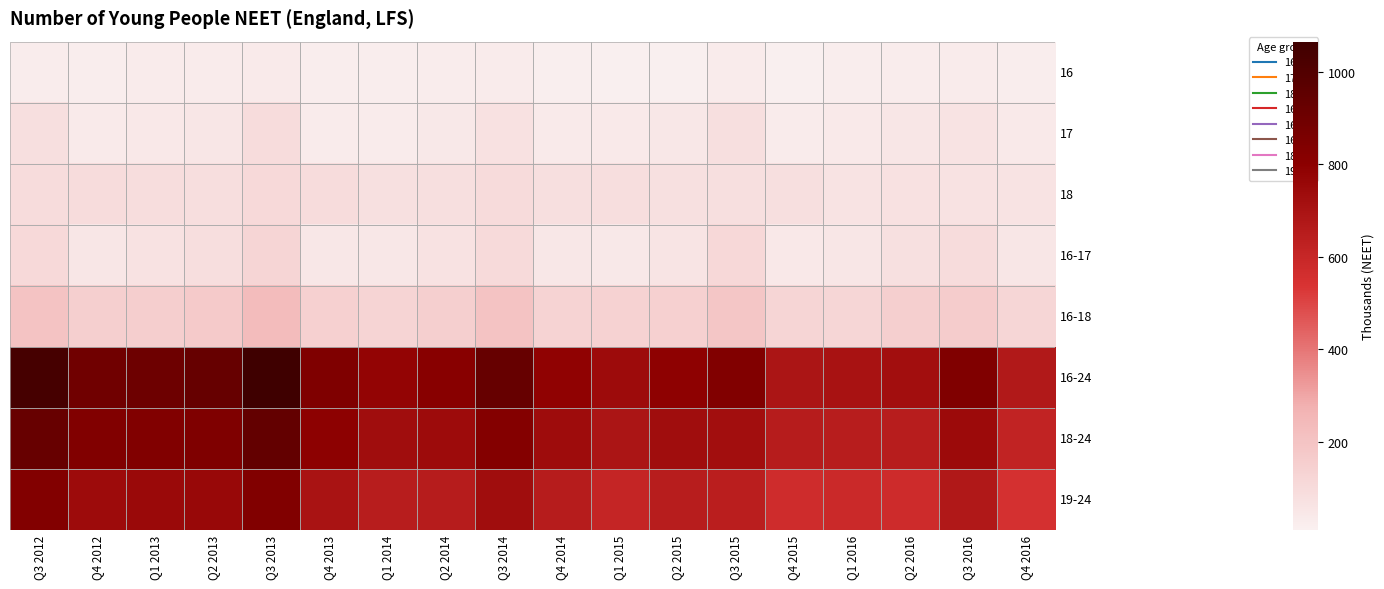

Reading left to right, list all the values displayed in this chart.

16: Q3 2012=26	Q4 2012=22	Q1 2013=27	Q2 2013=30	Q3 2013=32	Q4 2013=21	Q1 2014=20	Q2 2014=24	Q3 2014=30	Q4 2014=15	Q1 2015=10	Q2 2015=14	Q3 2015=28	Q4 2015=12	Q1 2016=20	Q2 2016=25	Q3 2016=30	Q4 2016=20
17: Q3 2012=82	Q4 2012=33	Q1 2013=42	Q2 2013=55	Q3 2013=93	Q4 2013=30	Q1 2014=28	Q2 2014=47	Q3 2014=73	Q4 2014=34	Q1 2015=37	Q2 2015=48	Q3 2015=81	Q4 2015=28	Q1 2016=35	Q2 2016=52	Q3 2016=64	Q4 2016=35
18: Q3 2012=95	Q4 2012=96	Q1 2013=90	Q2 2013=88	Q3 2013=105	Q4 2013=93	Q1 2014=80	Q2 2014=83	Q3 2014=99	Q4 2014=84	Q1 2015=88	Q2 2015=80	Q3 2015=82	Q4 2015=81	Q1 2016=65	Q2 2016=74	Q3 2016=71	Q4 2016=66
16-17: Q3 2012=108	Q4 2012=55	Q1 2013=68	Q2 2013=86	Q3 2013=125	Q4 2013=51	Q1 2014=48	Q2 2014=70	Q3 2014=102	Q4 2014=49	Q1 2015=46	Q2 2015=62	Q3 2015=109	Q4 2015=40	Q1 2016=55	Q2 2016=77	Q3 2016=93	Q4 2016=55
16-18: Q3 2012=203	Q4 2012=152	Q1 2013=158	Q2 2013=174	Q3 2013=230	Q4 2013=144	Q1 2014=128	Q2 2014=153	Q3 2014=202	Q4 2014=133	Q1 2015=134	Q2 2015=142	Q3 2015=191	Q4 2015=122	Q1 2016=121	Q2 2016=151	Q3 2016=164	Q4 2016=121
16-24: Q3 2012=1038	Q4 2012=893	Q1 2013=906	Q2 2013=930	Q3 2013=1065	Q4 2013=846	Q1 2014=776	Q2 2014=810	Q3 2014=932	Q4 2014=788	Q1 2015=740	Q2 2015=792	Q3 2015=835	Q4 2015=694	Q1 2016=705	Q2 2016=727	Q3 2016=840	Q4 2016=671
18-24: Q3 2012=929	Q4 2012=837	Q1 2013=838	Q2 2013=845	Q3 2013=940	Q4 2013=796	Q1 2014=728	Q2 2014=740	Q3 2014=829	Q4 2014=739	Q1 2015=693	Q2 2015=730	Q3 2015=725	Q4 2015=654	Q1 2016=650	Q2 2016=650	Q3 2016=747	Q4 2016=616
19-24: Q3 2012=834	Q4 2012=741	Q1 2013=748	Q2 2013=756	Q3 2013=835	Q4 2013=702	Q1 2014=649	Q2 2014=657	Q3 2014=730	Q4 2014=655	Q1 2015=605	Q2 2015=650	Q3 2015=644	Q4 2015=572	Q1 2016=585	Q2 2016=576	Q3 2016=675	Q4 2016=551